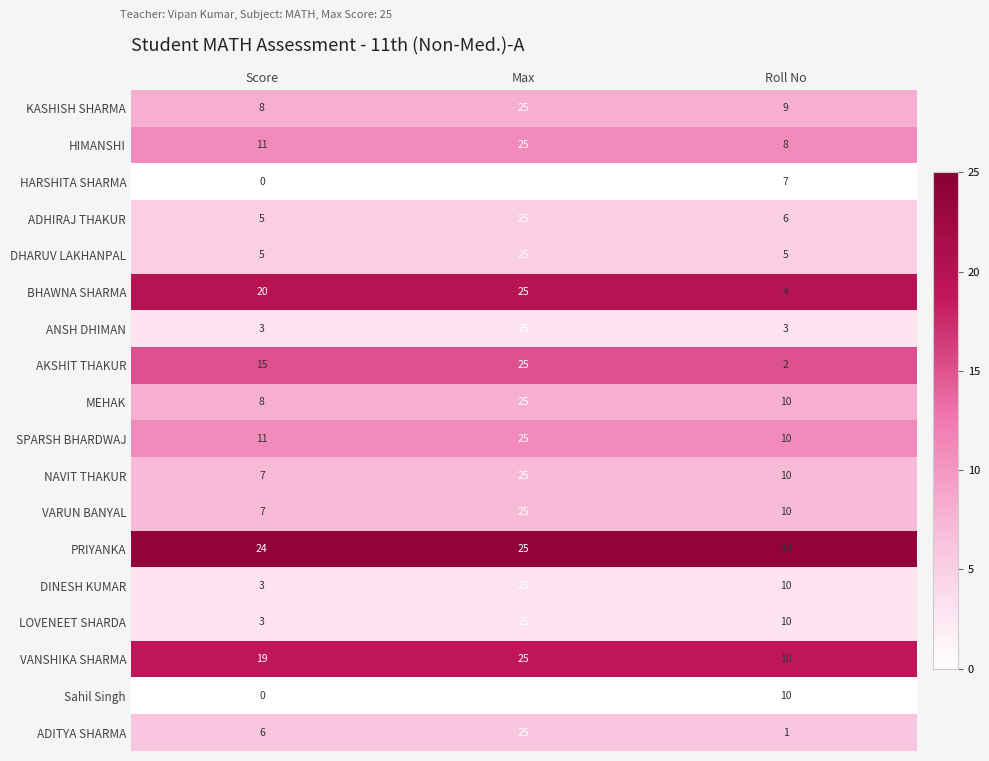

List the labels in order of ADITYA SHARMA value, smallest first.

Roll No, Score, Max